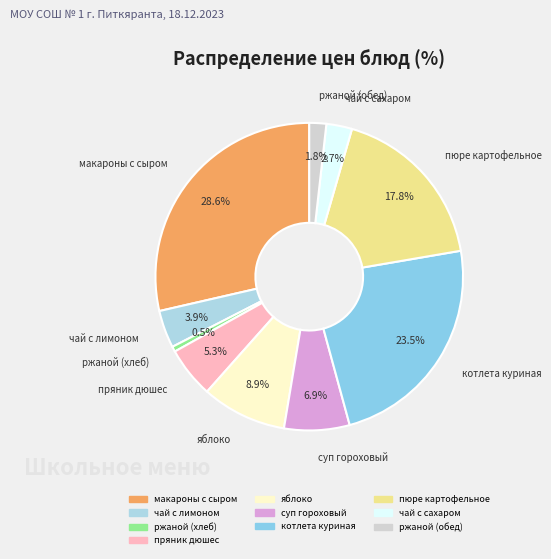

Combined, do яблоко and котлета куриная account for over 50%?

No